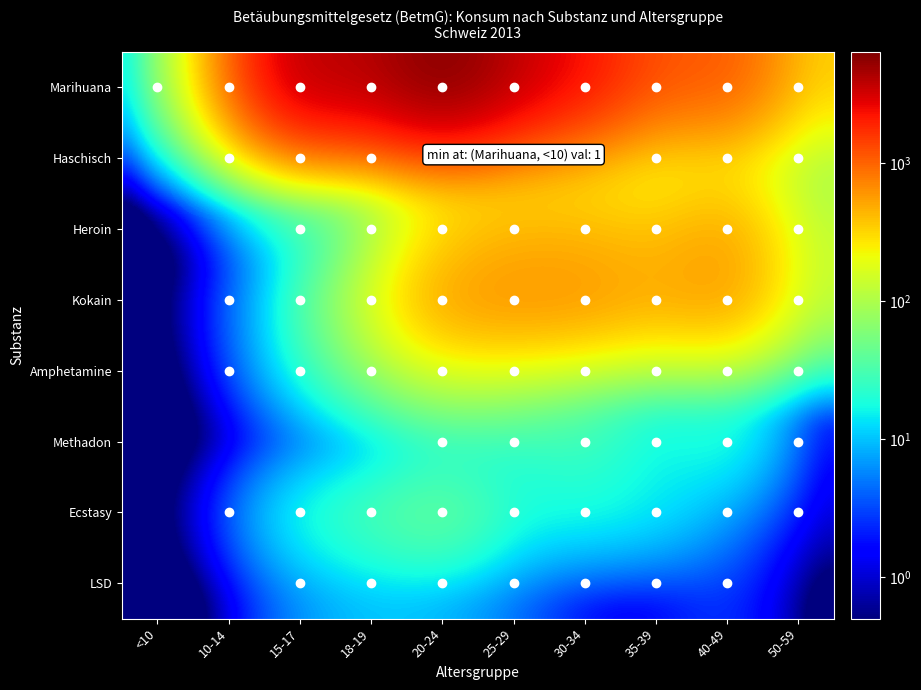

Reading left to right, list all the values displayed in this chart.

Marihuana: <10=1.0	10-14=446.0	15-17=3983.0	18-19=3805.0	20-24=6415.0	25-29=3651.0	30-34=2254.0	35-39=1108.0	40-49=1170.0	50-59=332.0
Haschisch: <10=0.1	10-14=14.0	15-17=126.0	18-19=186.0	20-24=450.0	25-29=320.0	30-34=263.0	35-39=141.0	40-49=201.0	50-59=73.0
Heroin: <10=0.1	10-14=0.1	15-17=11.0	18-19=27.0	20-24=254.0	25-29=397.0	30-34=401.0	35-39=368.0	40-49=553.0	50-59=120.0
Kokain: <10=0.1	10-14=2.0	15-17=20.0	18-19=138.0	20-24=602.0	25-29=683.0	30-34=655.0	35-39=500.0	40-49=623.0	50-59=125.0
Amphetamine: <10=0.1	10-14=1.0	15-17=17.0	18-19=58.0	20-24=123.0	25-29=99.0	30-34=50.0	35-39=26.0	40-49=26.0	50-59=3.0
Methadon: <10=0.1	10-14=0.1	15-17=0.1	18-19=0.1	20-24=6.0	25-29=15.0	30-34=28.0	35-39=13.0	40-49=23.0	50-59=1.0
Ecstasy: <10=0.1	10-14=2.0	15-17=21.0	18-19=36.0	20-24=55.0	25-29=20.0	30-34=19.0	35-39=16.0	40-49=6.0	50-59=1.0
LSD: <10=0.1	10-14=0.1	15-17=6.0	18-19=10.0	20-24=8.0	25-29=4.0	30-34=1.0	35-39=1.0	40-49=3.0	50-59=0.1